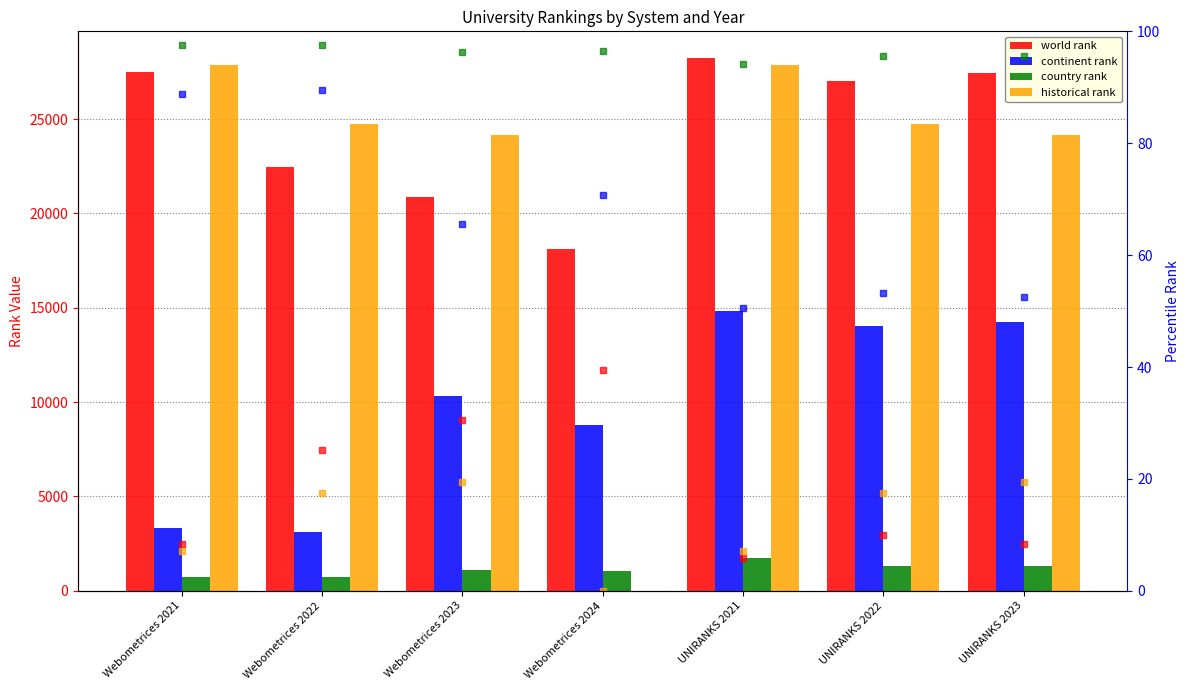

Which category has the lowest value across all series?

Webometrices 2024